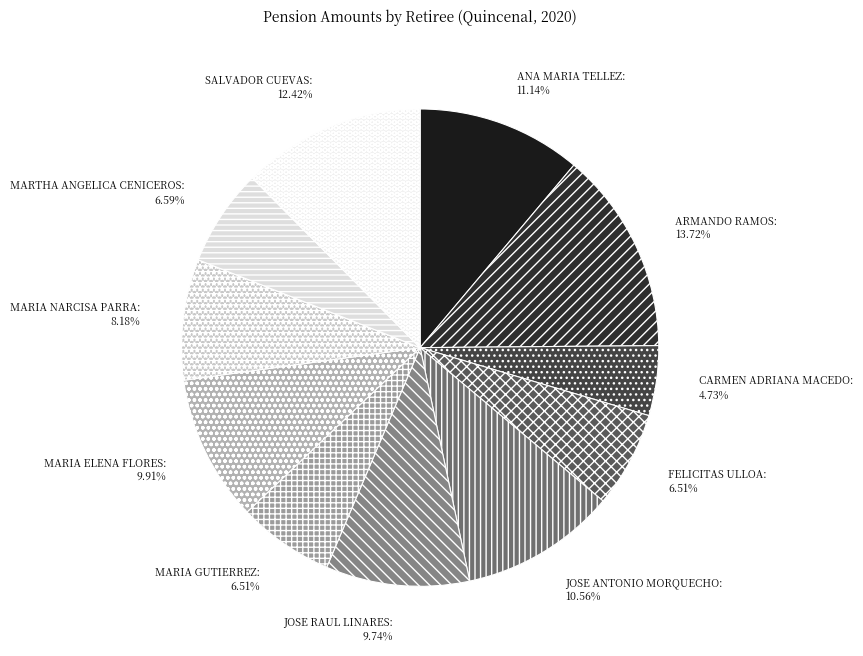

What percentage do FELICITAS ULLOA and MARIA GUTIERREZ together represent?

13.0%